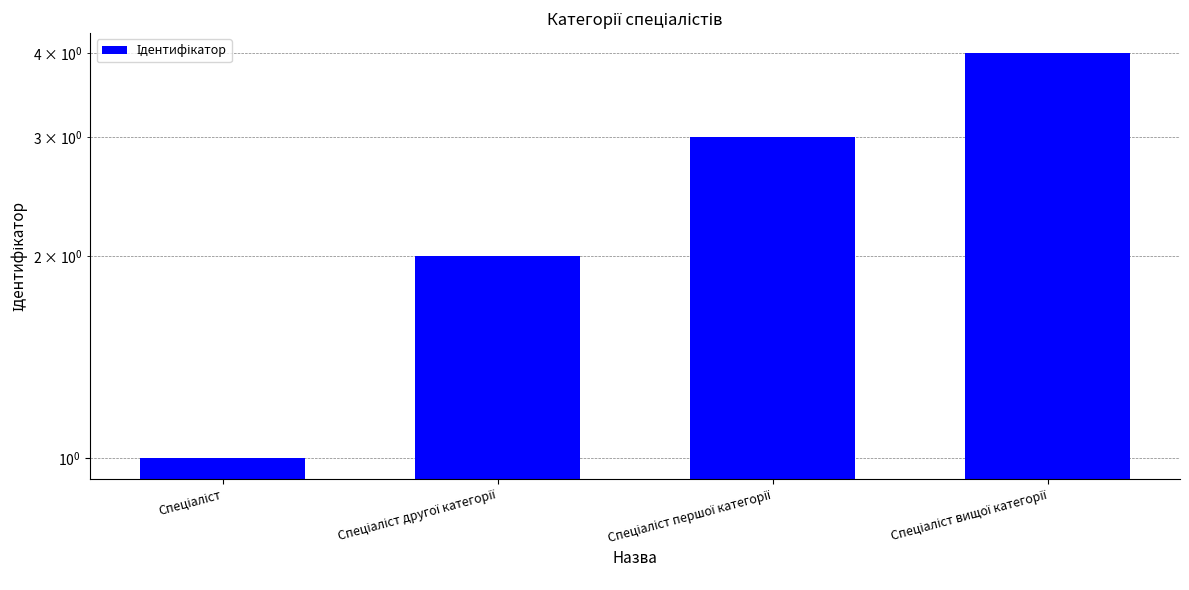

List the labels in order of value, largest first.

Спеціаліст вищої категорії, Спеціаліст першої категорії, Спеціаліст другої категорії, Спеціаліст